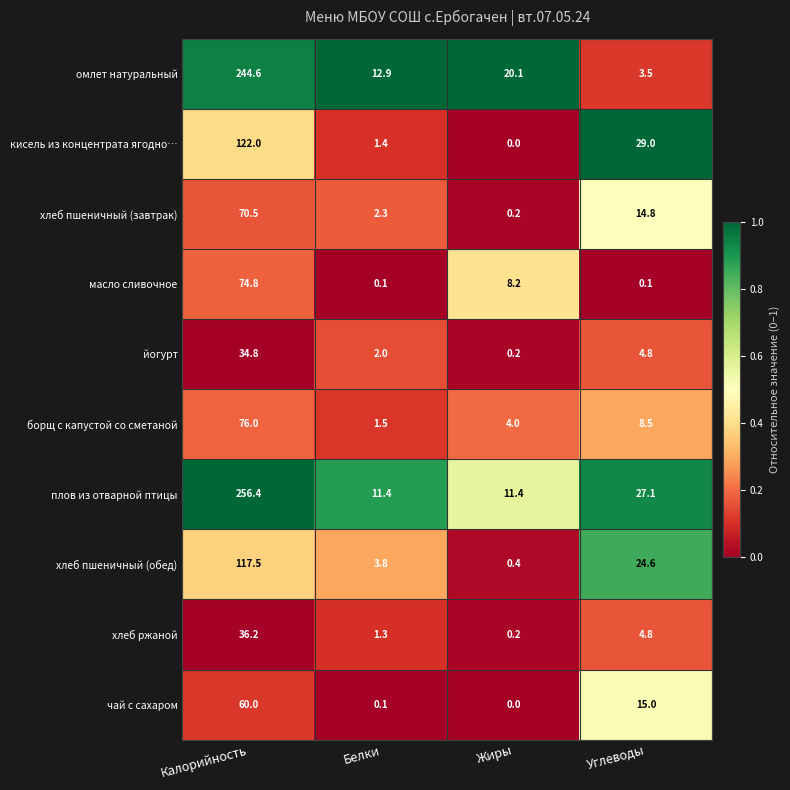

Which series has the widest spread of values?

плов из отварной птицы